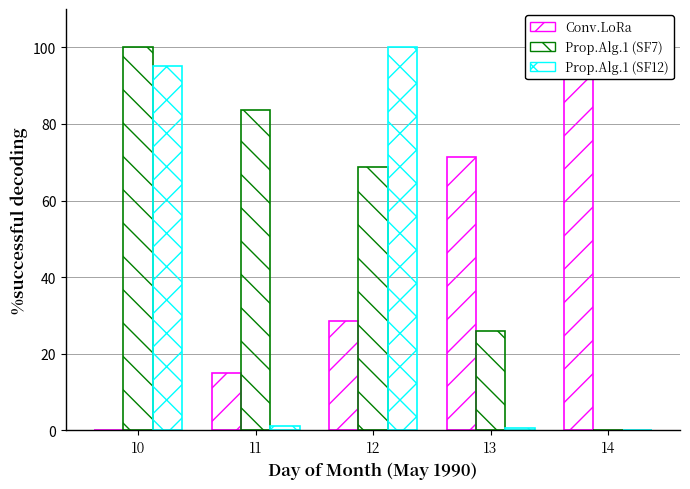

At 13, list the series in order from smallest to largest.

Prop.Alg.1 (TIME), Prop.Alg.1 (LON), Conv.LoRa (LAT)